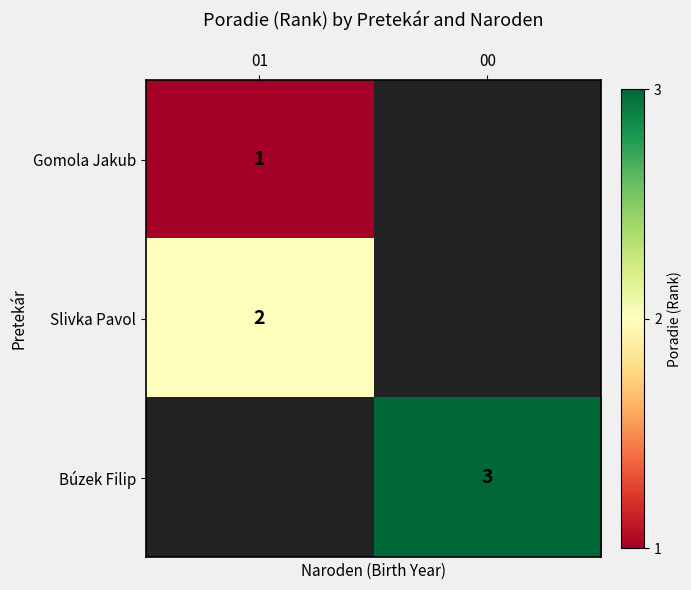

The Gomola Jakub series shows 1 at 01. True or false?

True